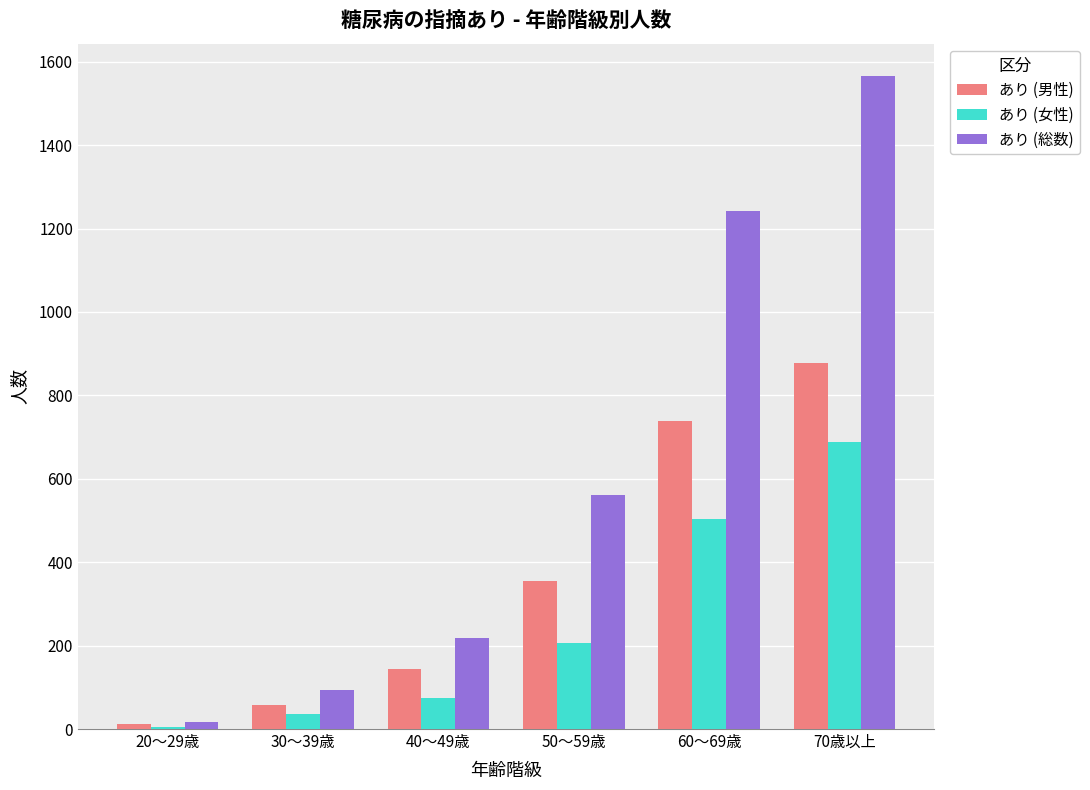

Rank the series at 40～49歳 from lowest to highest value.

あり (女性), あり (男性), あり (総数)